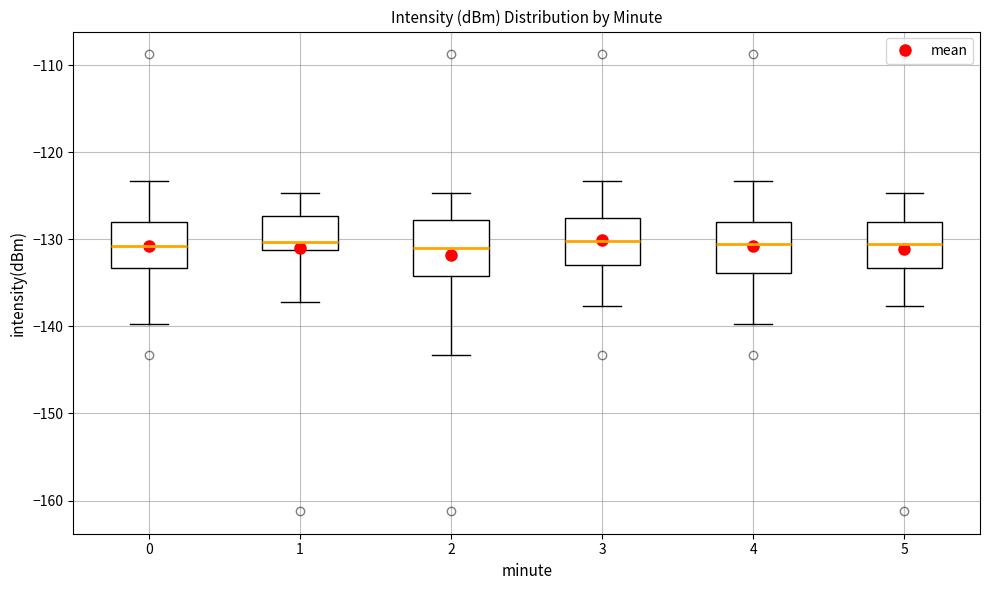

Reading left to right, read every box against the y-axis: the position of its median line, the range the box covers, and the ends of its whiskers. The values are not printed on the chart, so give them approximately, as read against the axis.

0: median -131, box -133 to -128, whiskers -140 to -123
1: median -130, box -131 to -127, whiskers -137 to -125
2: median -131, box -134 to -128, whiskers -143 to -125
3: median -130, box -133 to -128, whiskers -138 to -123
4: median -131, box -134 to -128, whiskers -140 to -123
5: median -131, box -133 to -128, whiskers -138 to -125